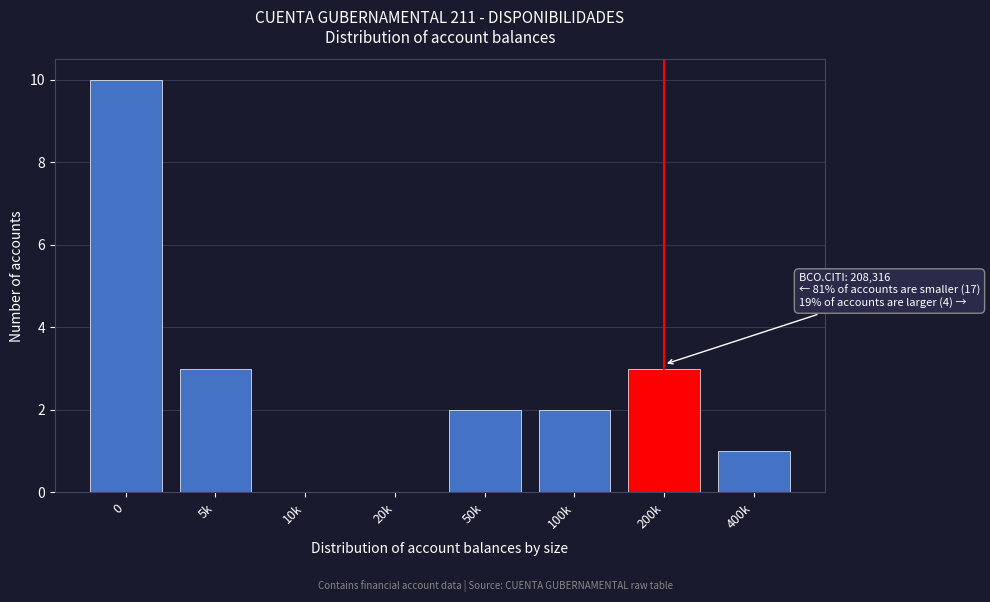

Reading right to left, extract all data points from this chart.

400k=1	200k=3	100k=2	50k=2	20k=0	10k=0	5k=3	0=10